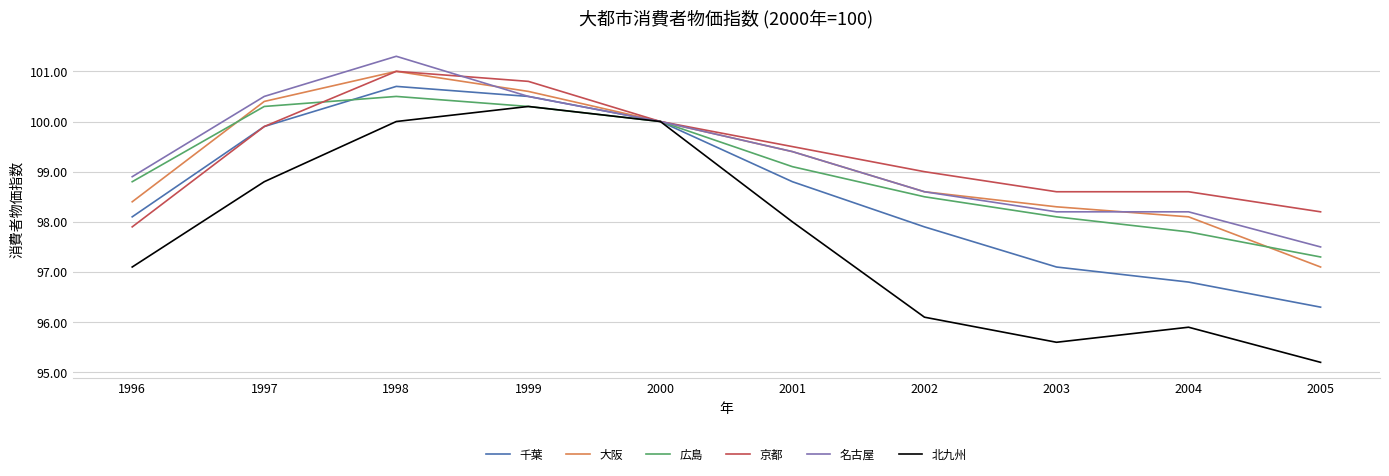

What is the total value across all series at 1998?

604.5